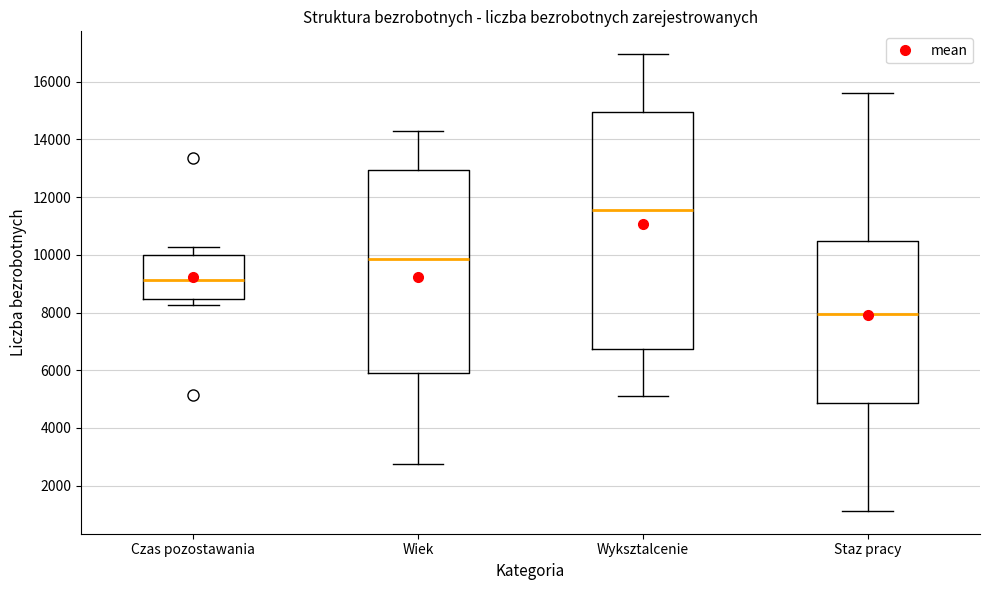

Comparing the boxes themselves (not the whiskers), which one is the tallest?

Wyksztalcenie